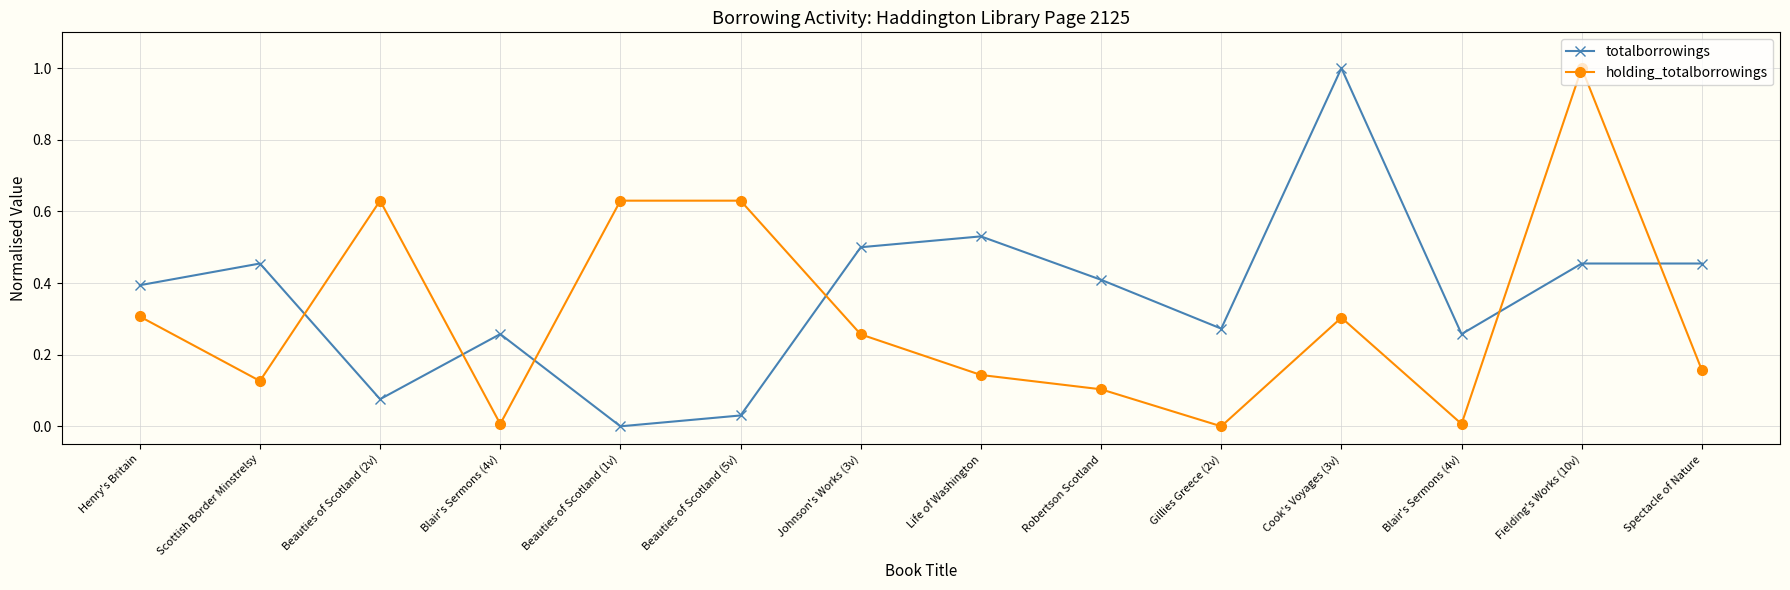

How many distinct data groups are displayed?

2